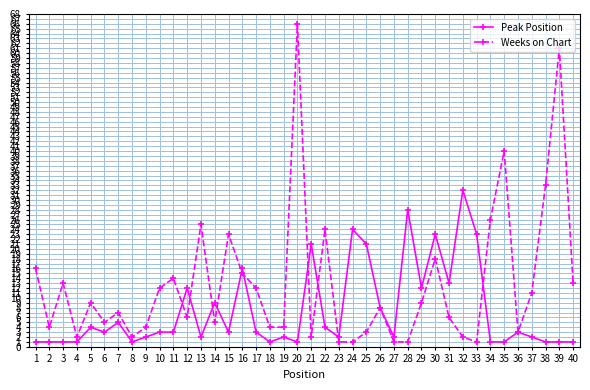

What is the sum of all Weeks on Chart values?

512